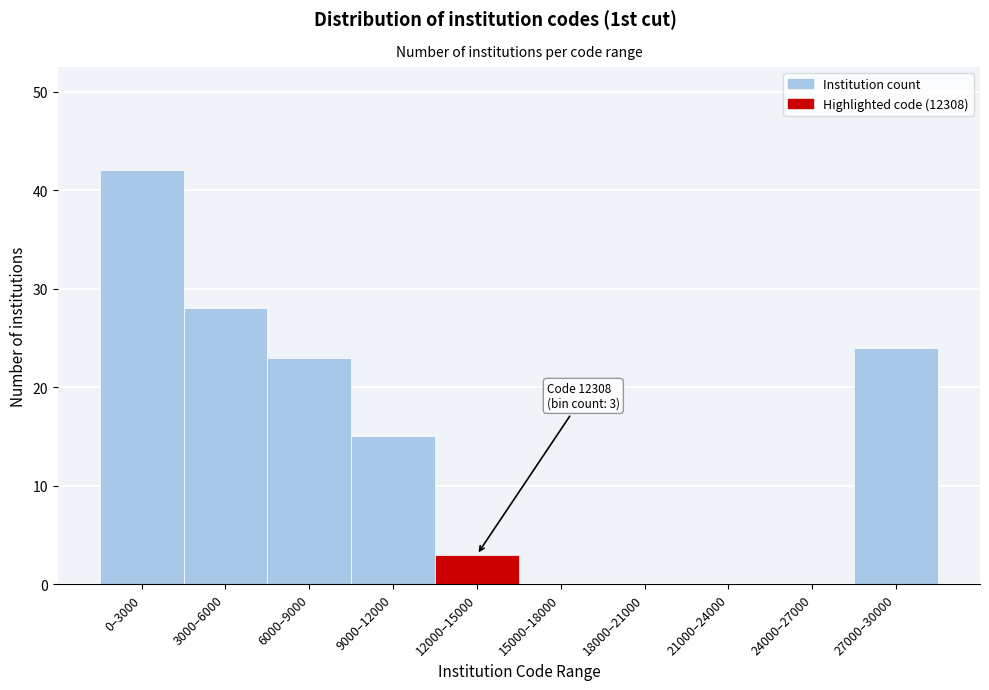

Reading left to right, extract all data points from this chart.

0–3000=42	3000–6000=28	6000–9000=23	9000–12000=15	12000–15000=3	15000–18000=0	18000–21000=0	21000–24000=0	24000–27000=0	27000–30000=24